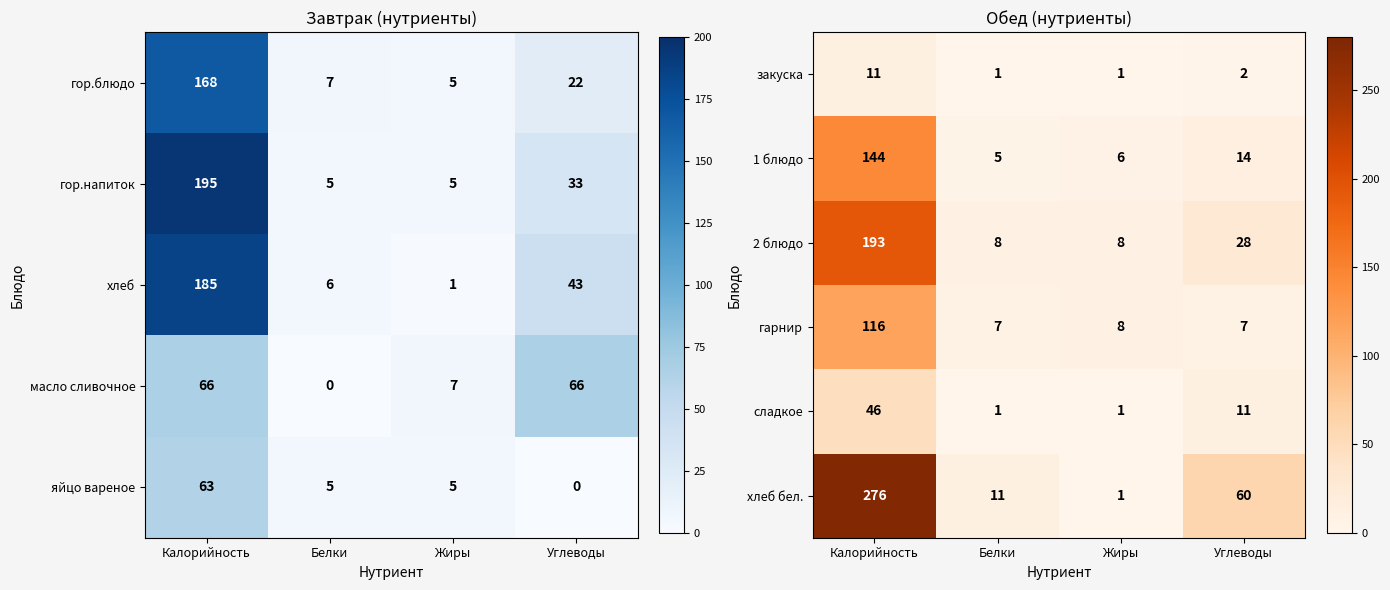

Read the сладкое value at Углеводы, to the nearest 5.

10